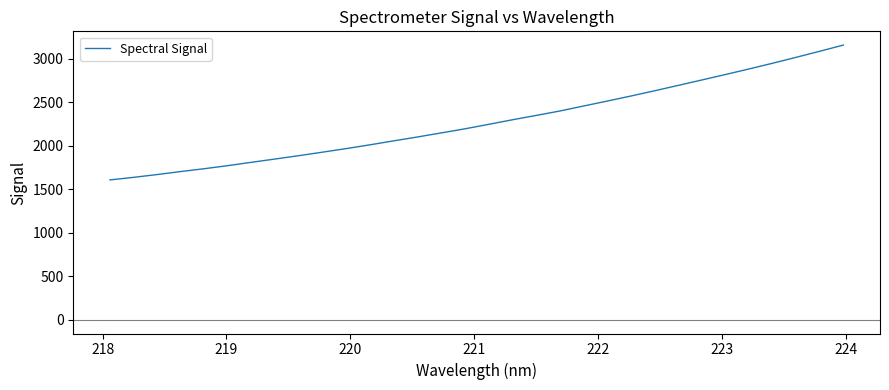

What is the difference between the maximum and minimum values?

1551.2